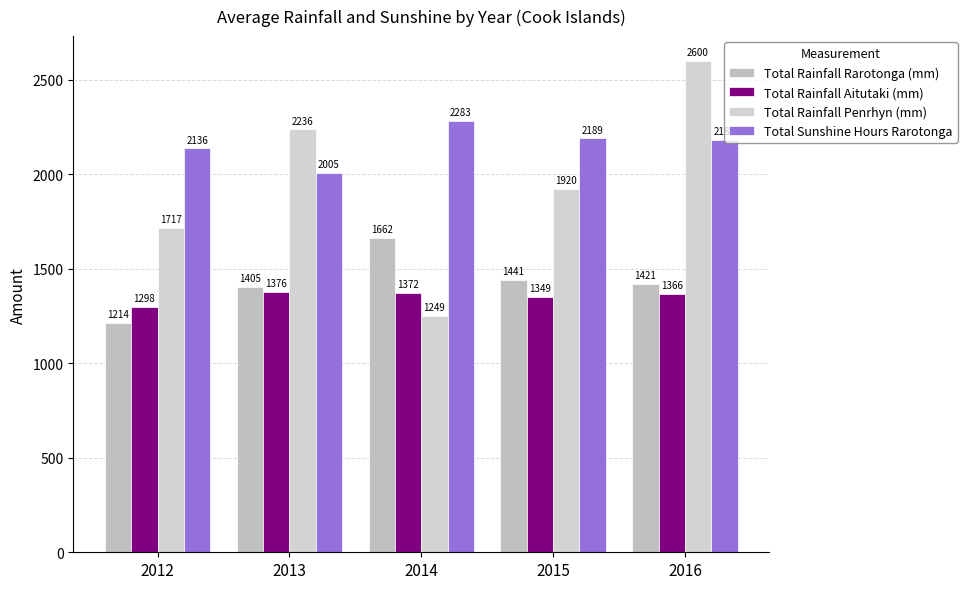

Does the chart contain stacked bars?

No